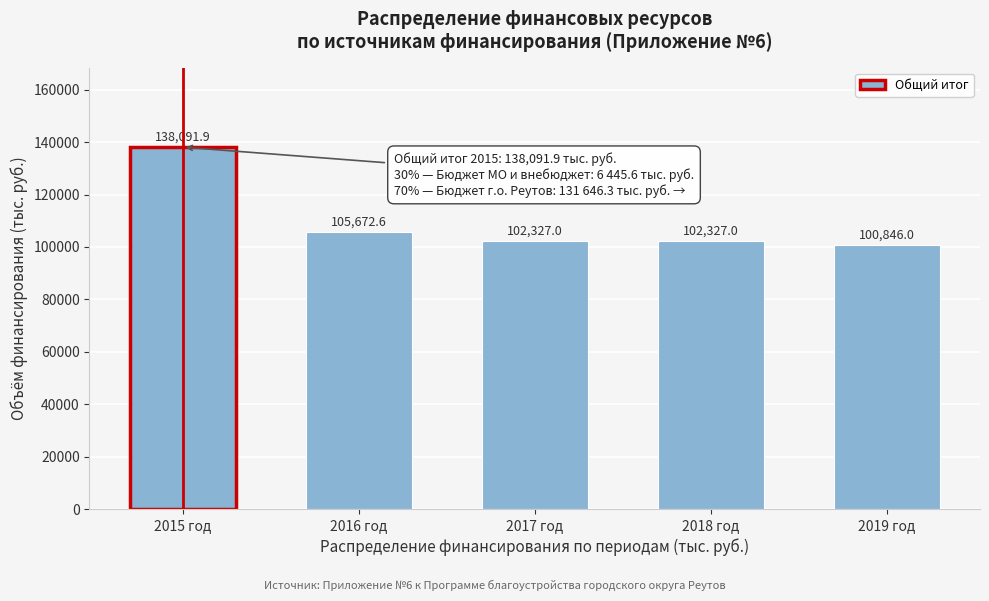

Reading right to left, transcribe all the data shown in this chart.

100846.0	102327.0	102327.0	105672.6	138091.9